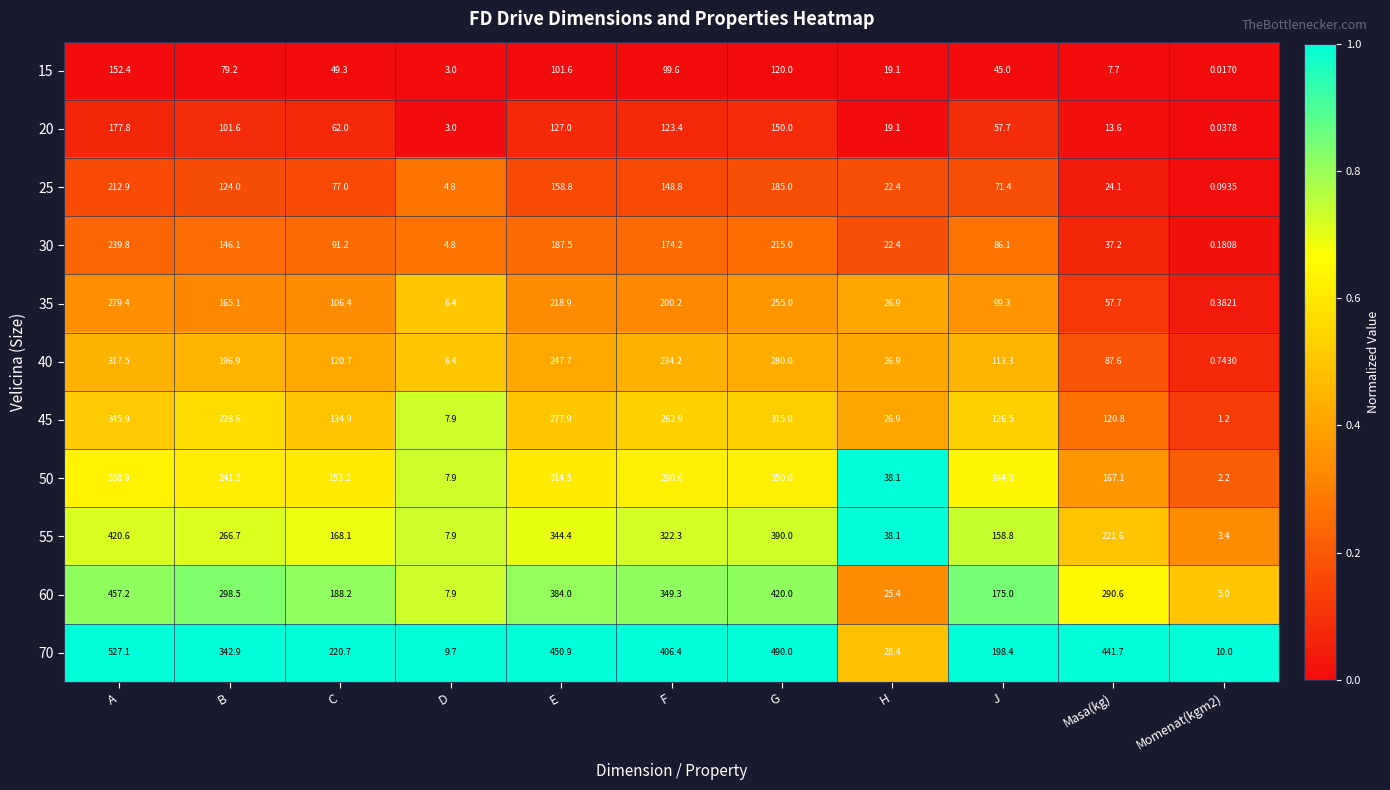

At which category does the chart reach its peak across all series?

A